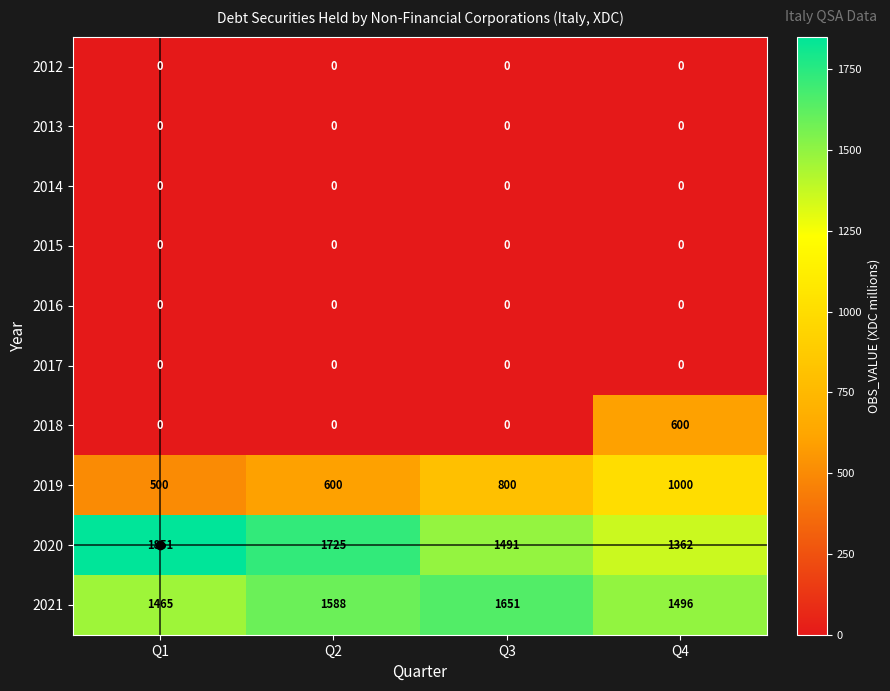

Rank the categories by 2020 value from highest to lowest.

Q1, Q2, Q3, Q4